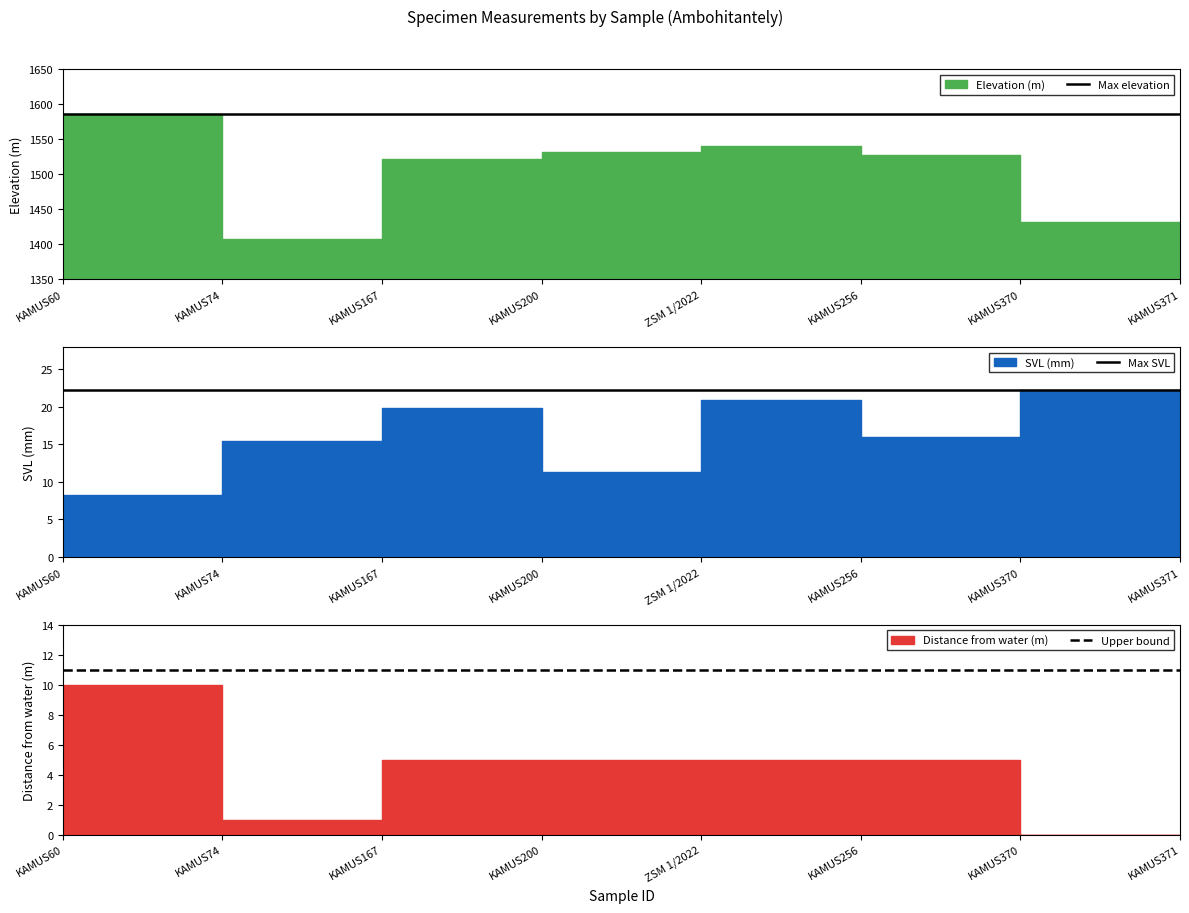

How many data points does each series have?

8